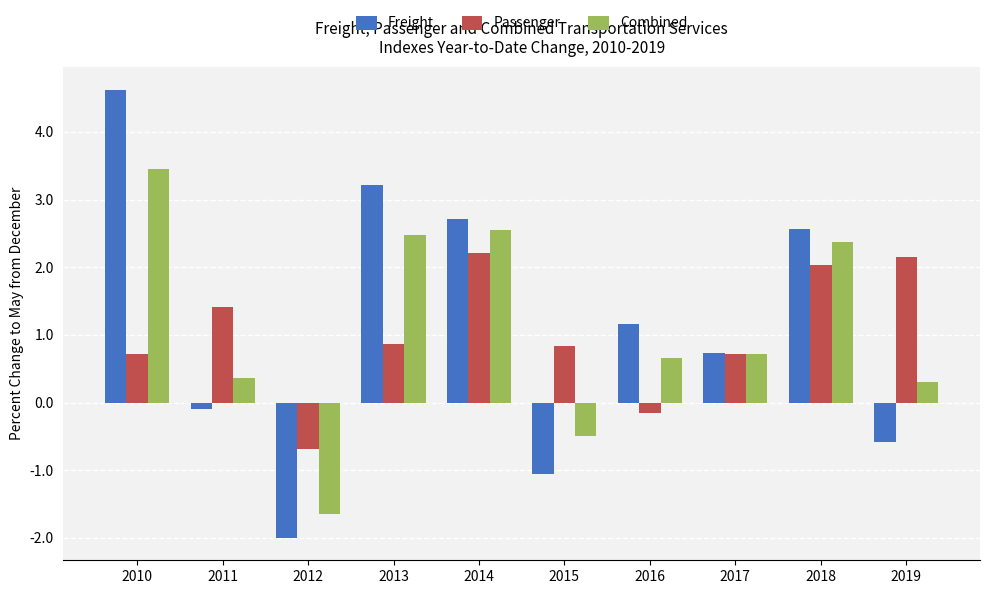

Rank the series at 2011 from lowest to highest value.

Freight, Combined, Passenger